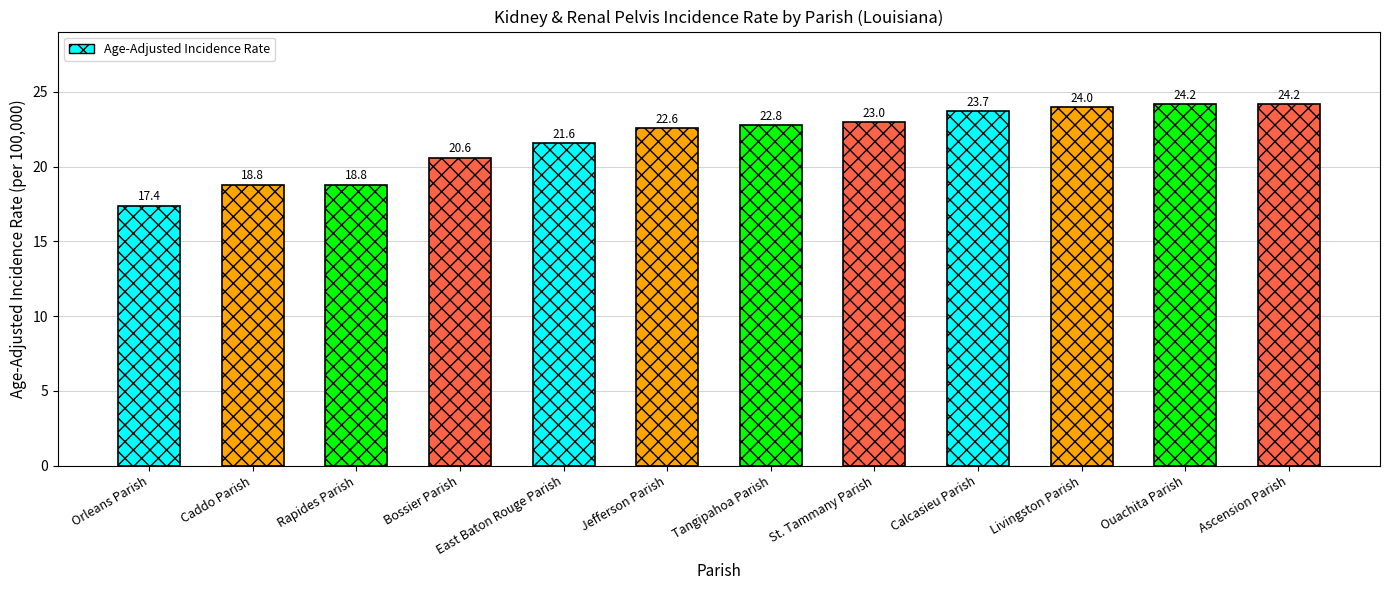

How many bars are there in total?

12